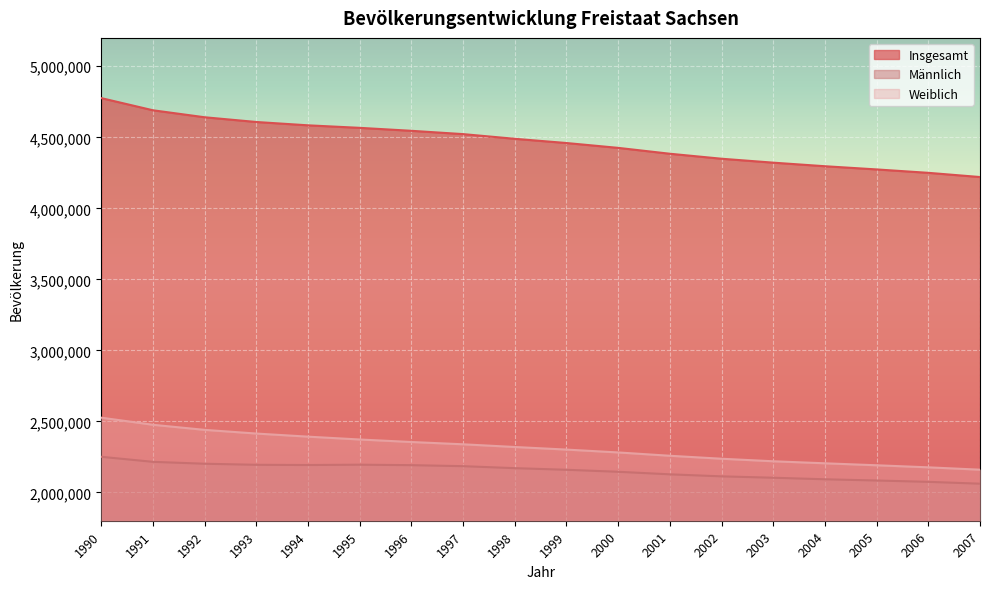

True or false: Männlich and Weiblich cross at least once.

False